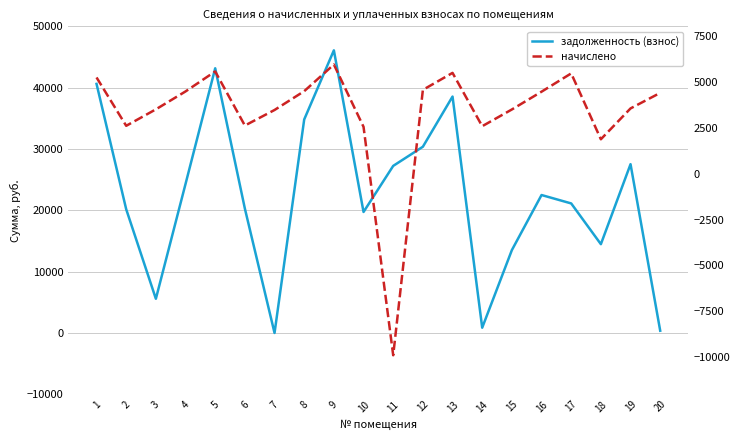

Which category has the lowest value in the начислено series?

11